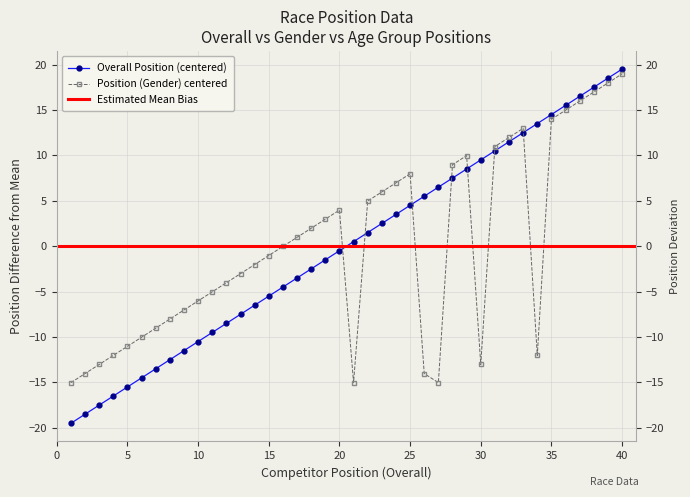

The Position series shows 18.5 at 39. True or false?

True